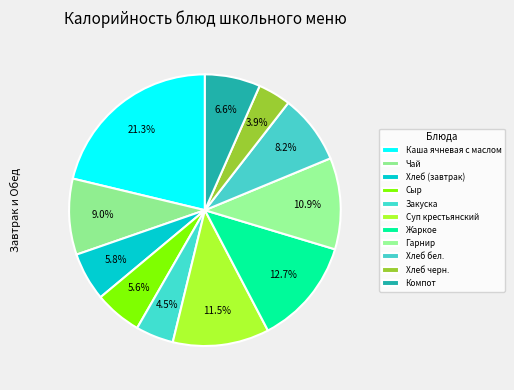

The Компот slice represents 7% of the pie. True or false?

True